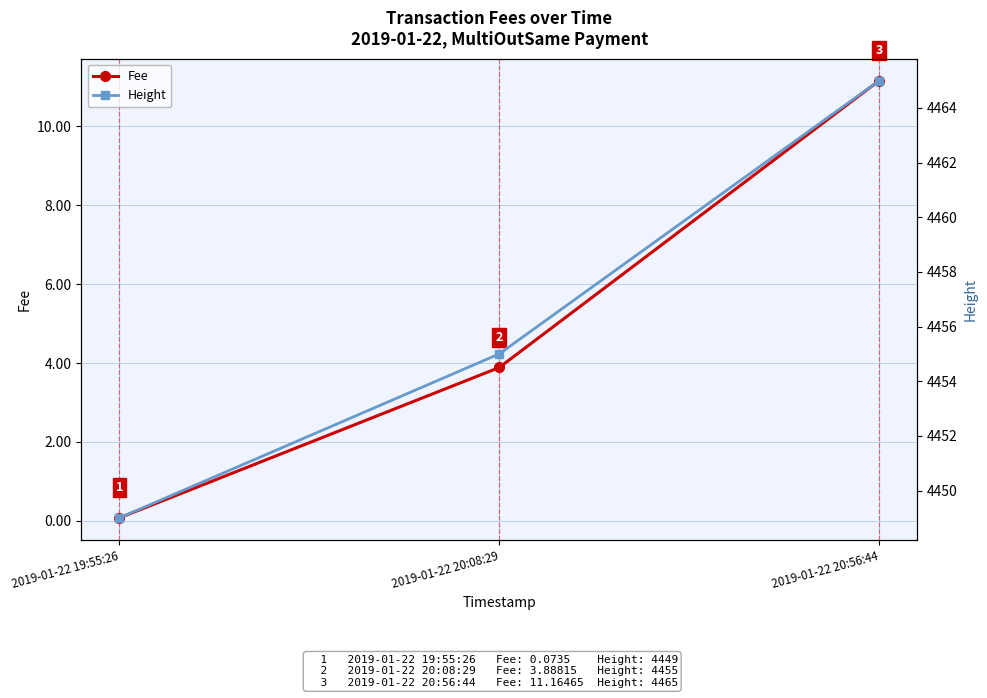

Where is Height nearest to the value 4457?

2019-01-22 20:08:29